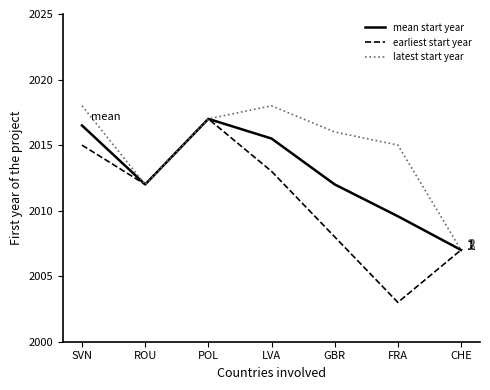

What is the smallest value displayed?

2003.0